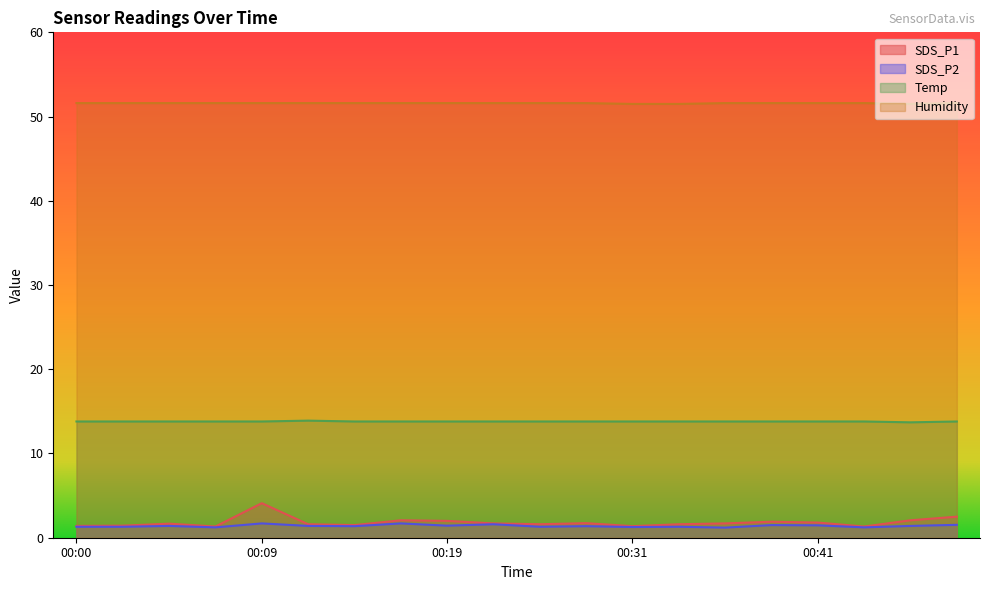

True or false: Temp and SDS_P1 intersect in this chart.

False